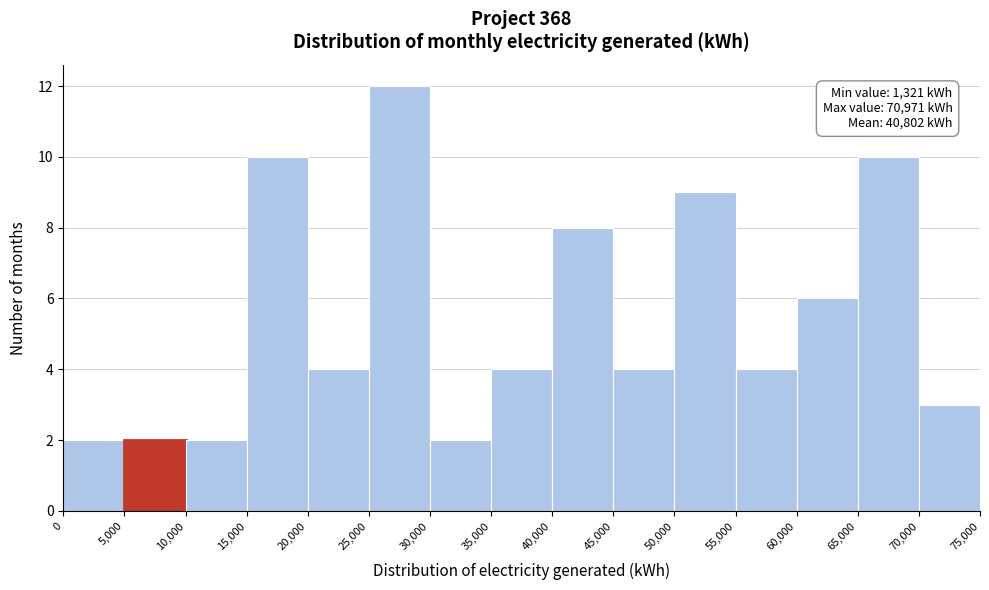

Over which range of the x-axis is the bar tallest?

25,000 to 30,000